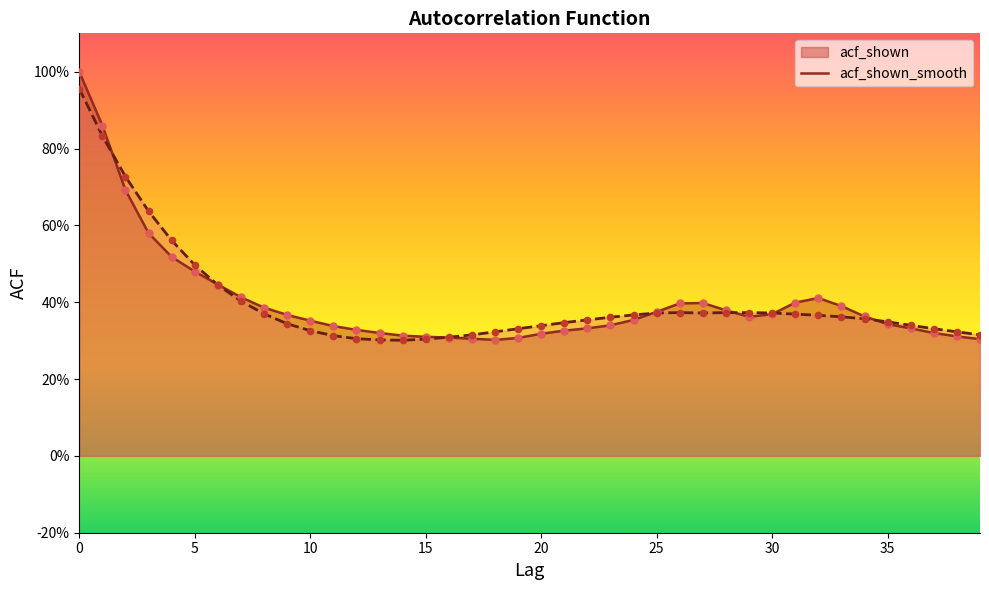

At how many categories does at least one series exceed 0?

40